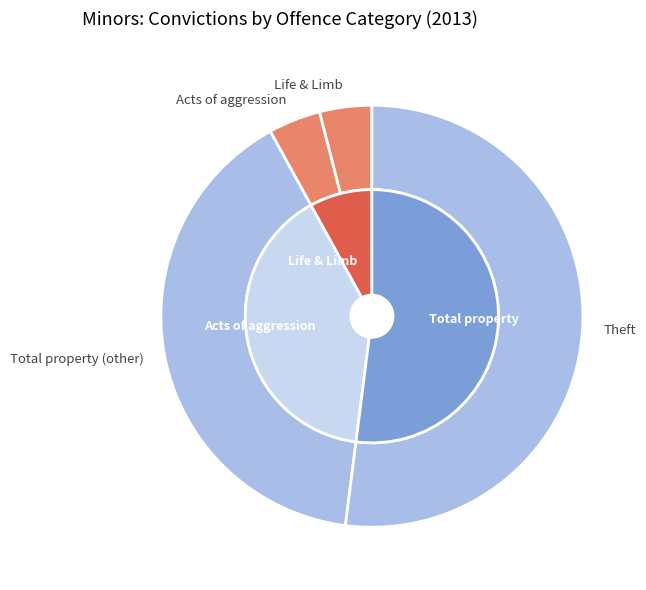

Combined, do Total property and Bodily harm account for over 50%?

Yes